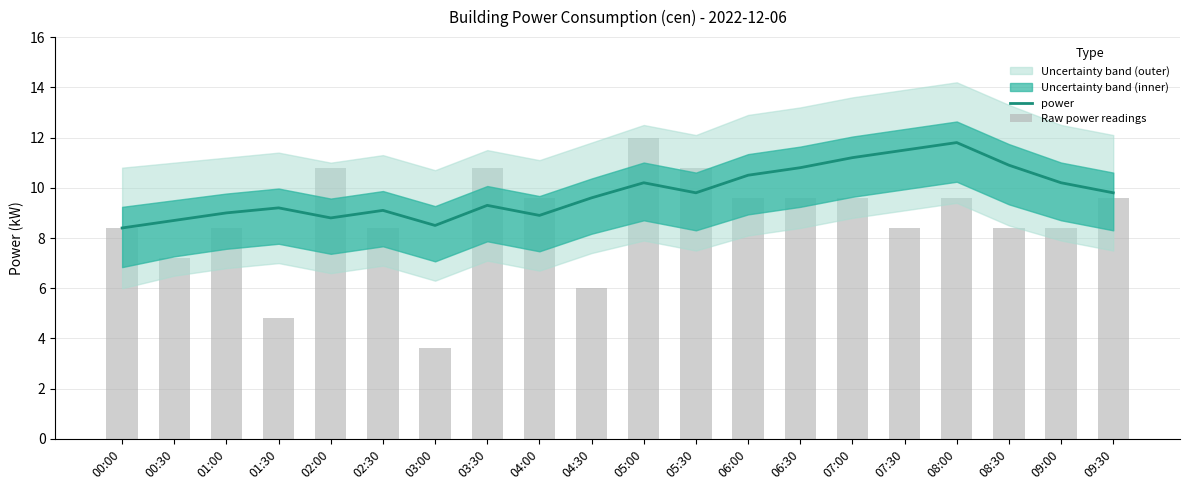

What is the difference between the power values at 04:00 and 00:00?

0.5